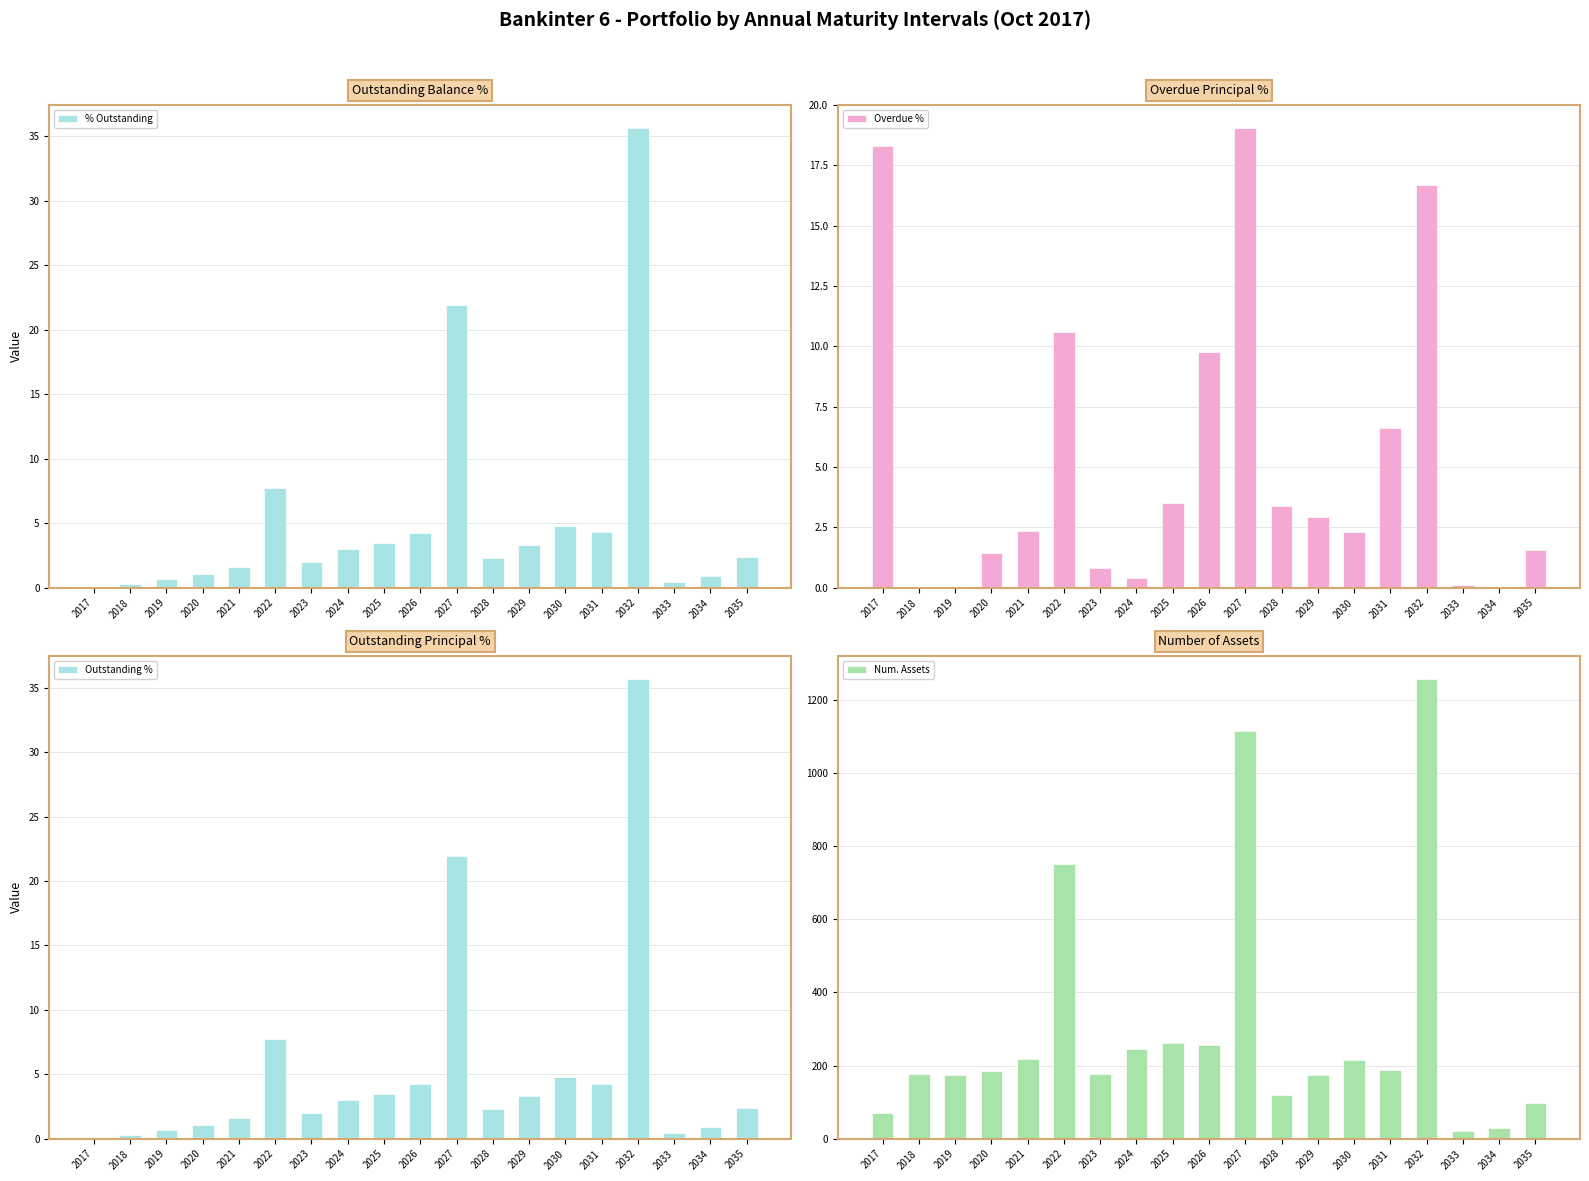

Which series has the largest range (max minus min)?

Num. Assets